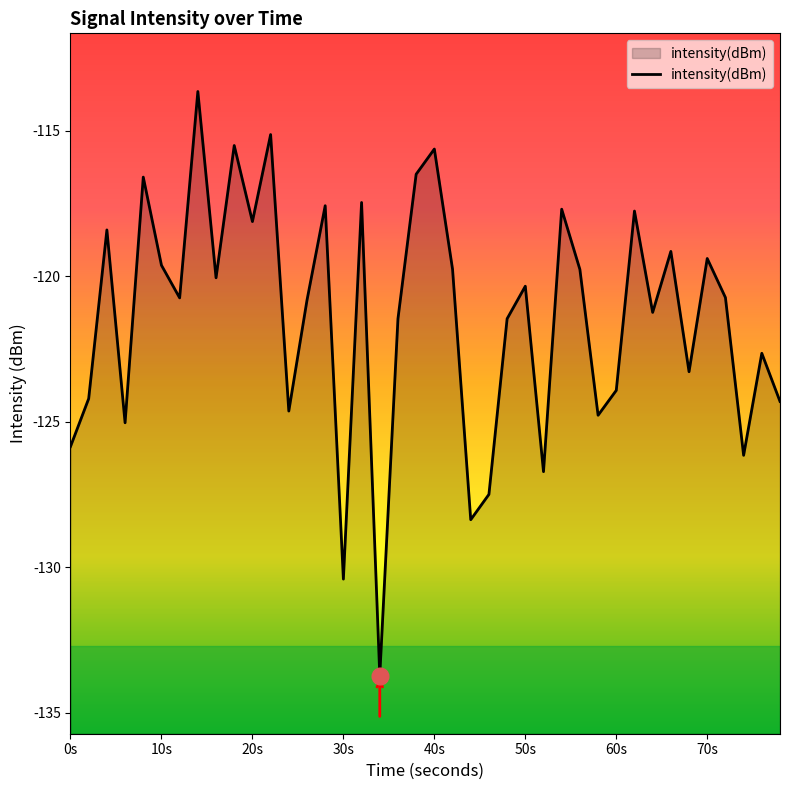

What is the maximum value shown in the chart?

-113.6